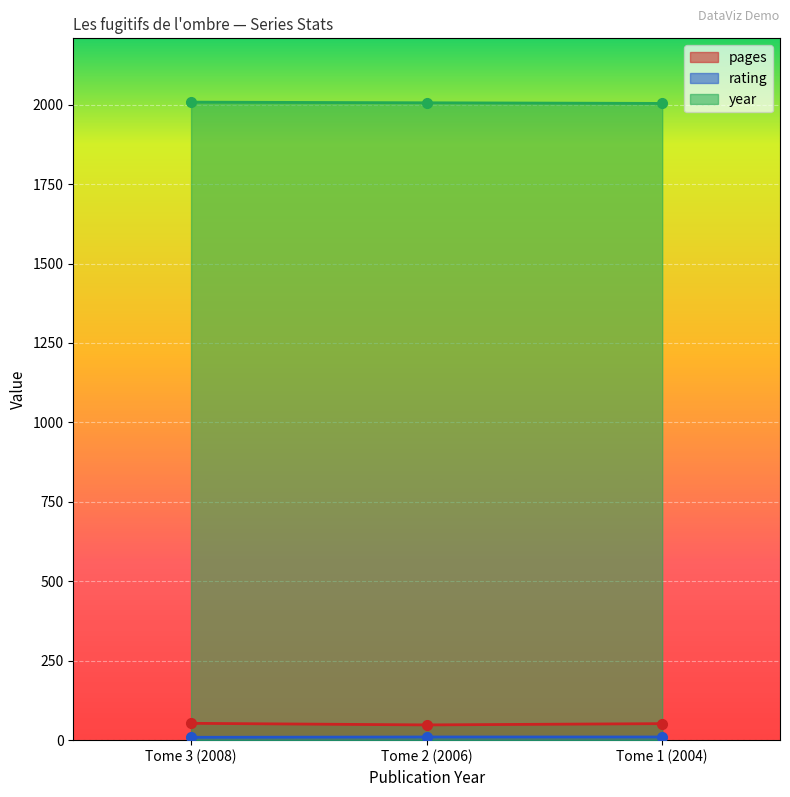

True or false: pages has a value of 52 at Tome 1 (2004).

True